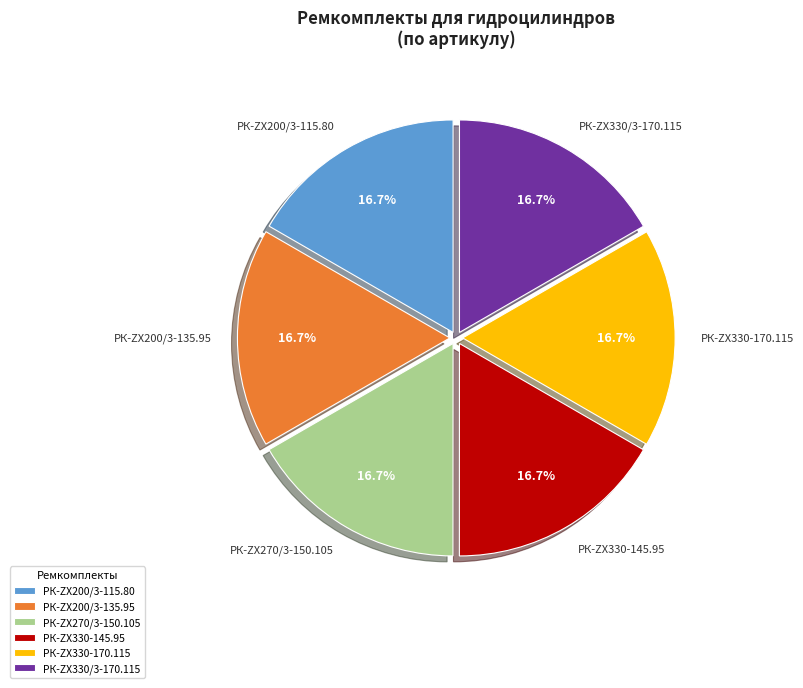

To the nearest percent, what is the average slice percentage?

17%